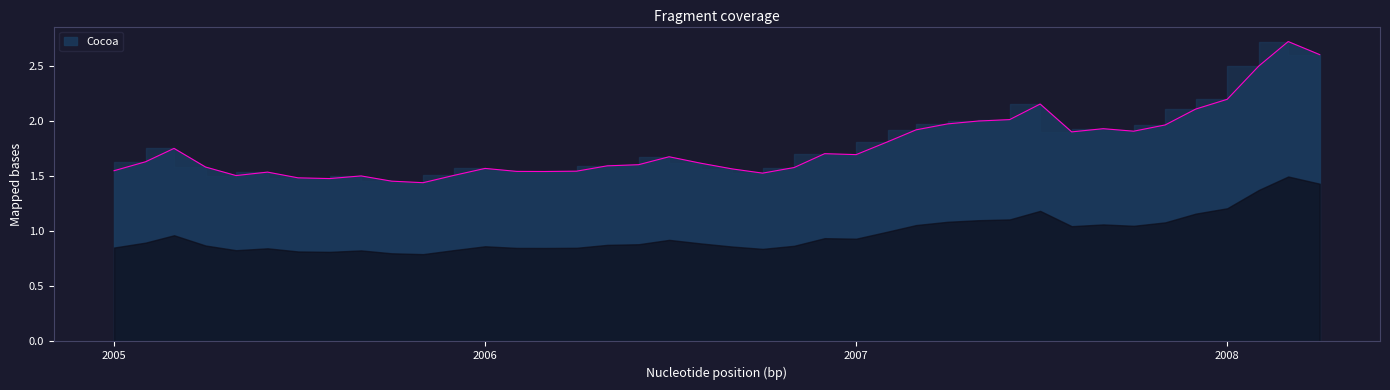

True or false: the data shows 3.5 at 2008.

False